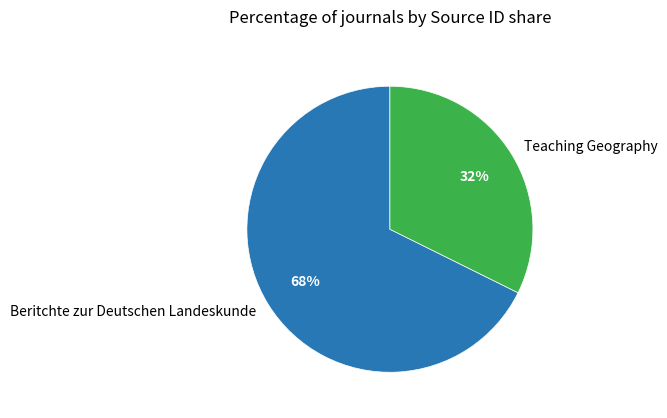

Between Beritchte zur Deutschen Landeskunde and Teaching Geography, which is larger?

Beritchte zur Deutschen Landeskunde